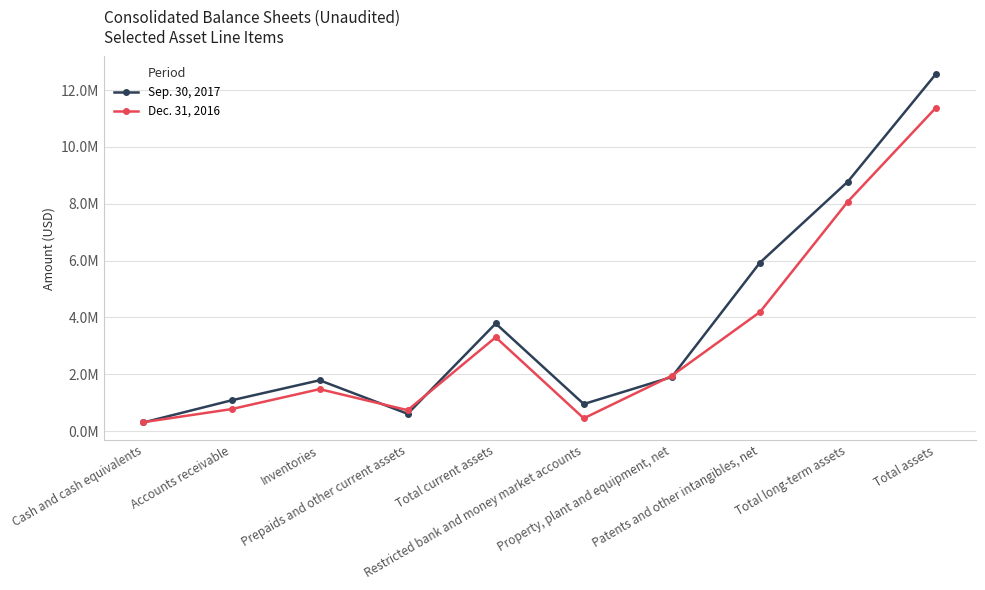

At which category does Sep. 30, 2017 reach its first local peak?

Inventories